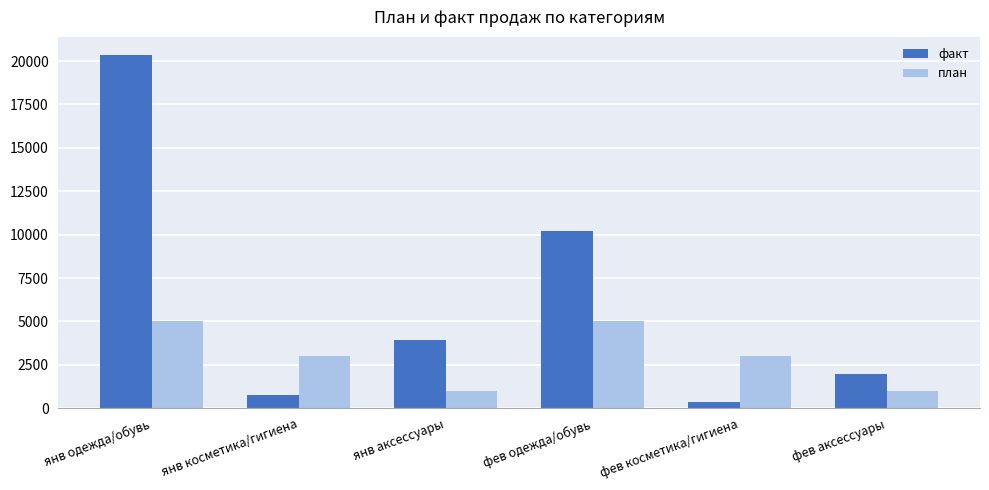

Is it true that факт equals 2832 at фев аксессуары?

False